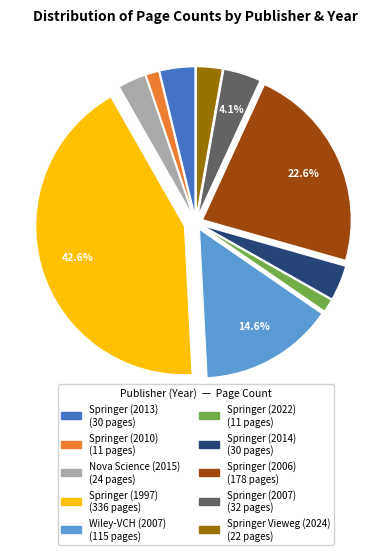

Between Springer (2014) and Springer (2022), which is larger?

Springer (2014)